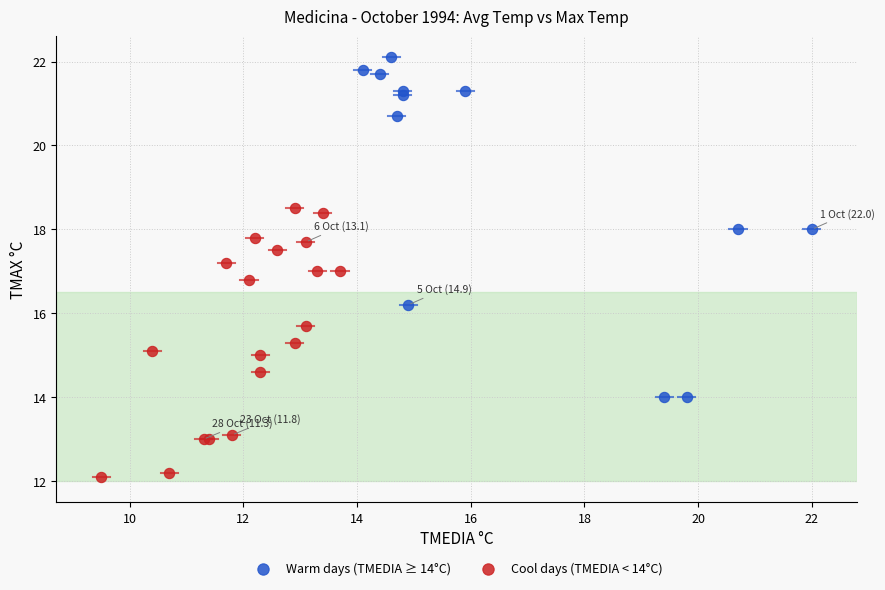

Which series has the widest spread of Y values?

Warm days (TMEDIA ≥ 14°C)